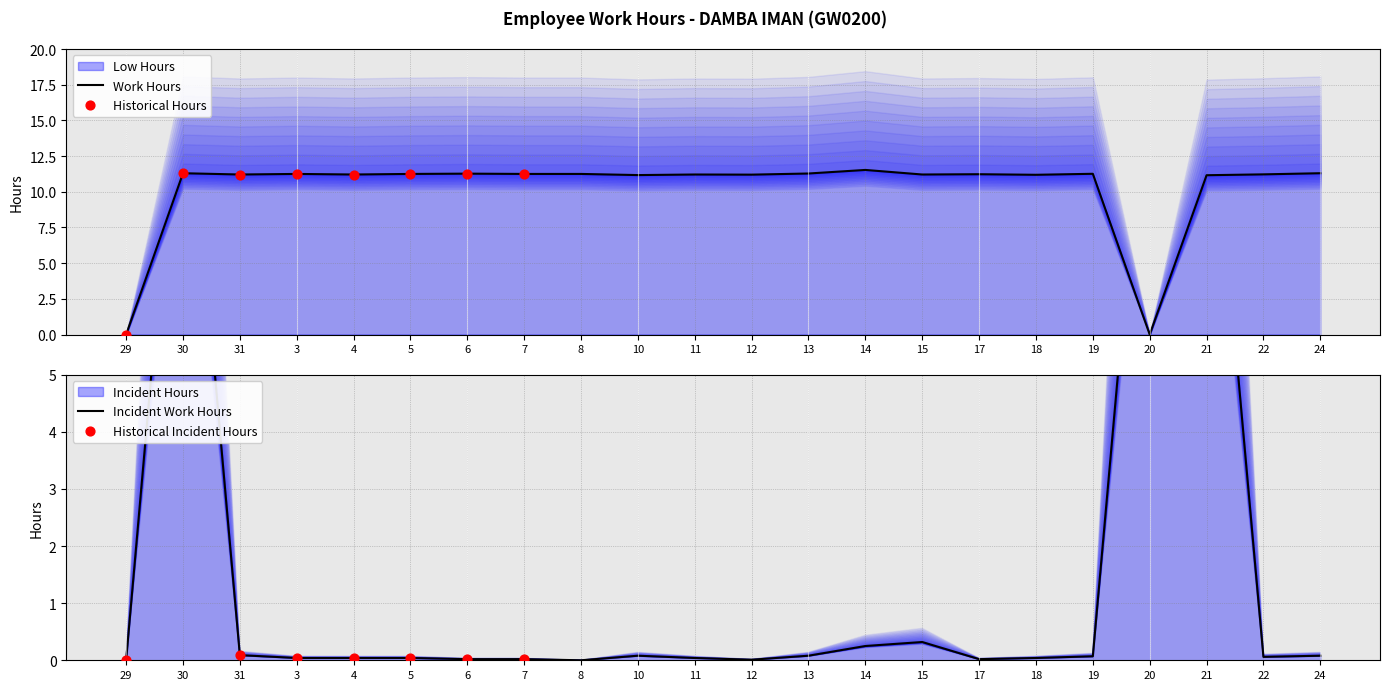

Which has a higher value, 19 or 12?

19